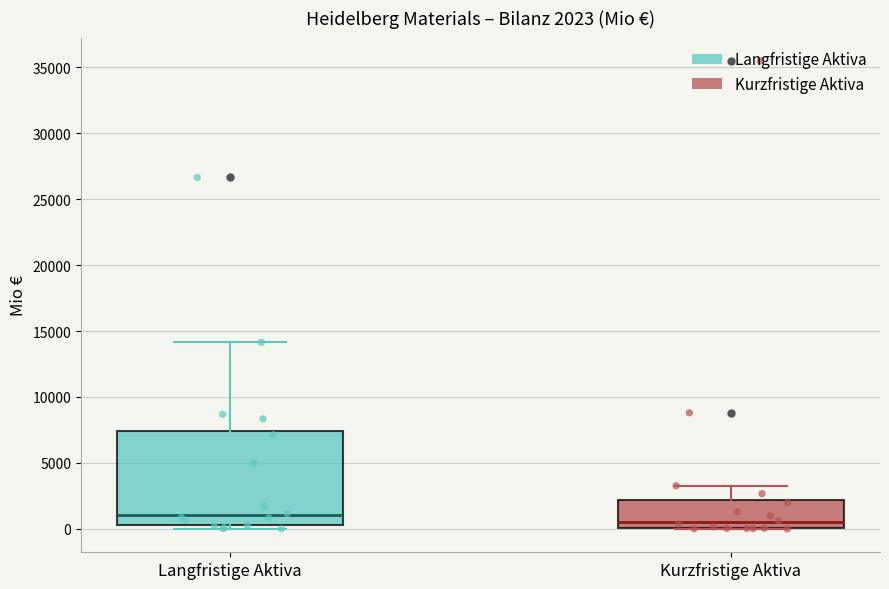

Which box's median line is the highest?

Langfristige Aktiva